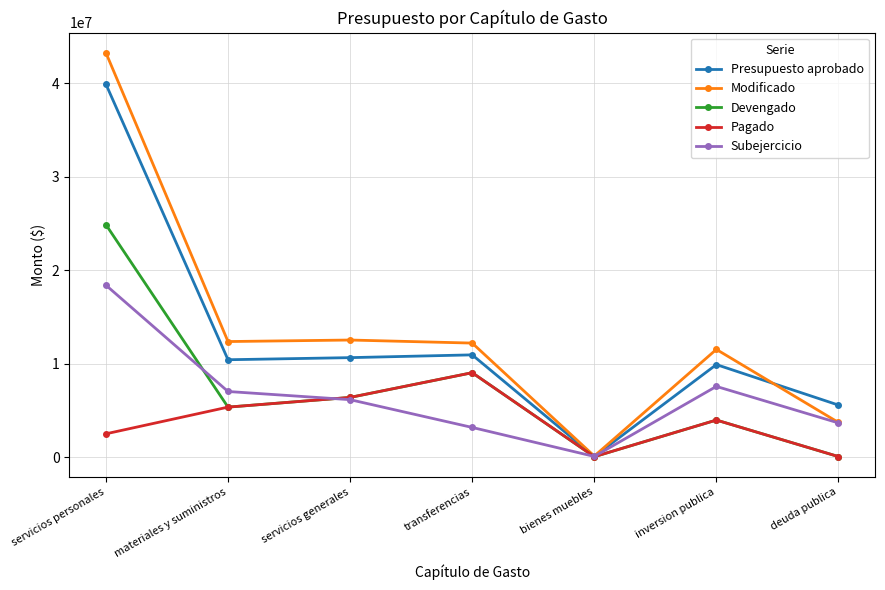

What is the label of the 3rd point from the left?

servicios generales